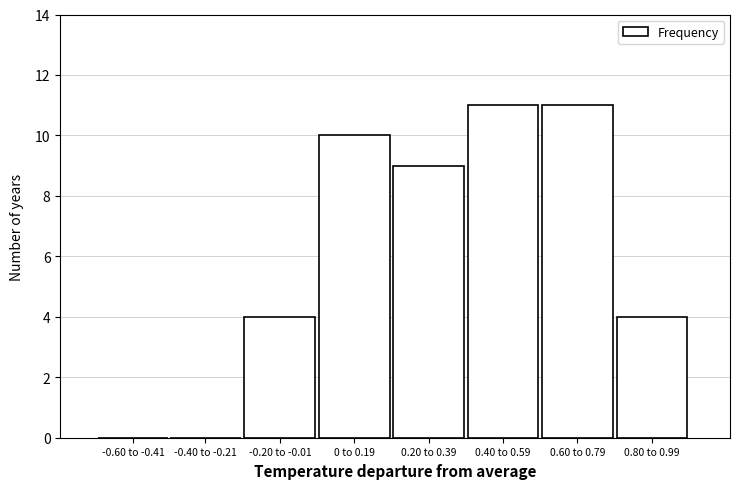

Reading right to left, extract all data points from this chart.

0.80 to 0.99=4	0.60 to 0.79=11	0.40 to 0.59=11	0.20 to 0.39=9	0 to 0.19=10	-0.20 to -0.01=4	-0.40 to -0.21=0	-0.60 to -0.41=0